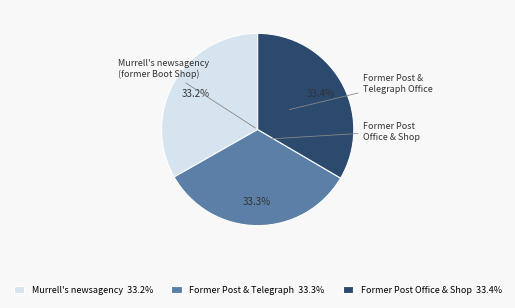

Approximately how many times larger is the value at Former Post & Telegraph compared to Former Post Office & Shop?

1.0